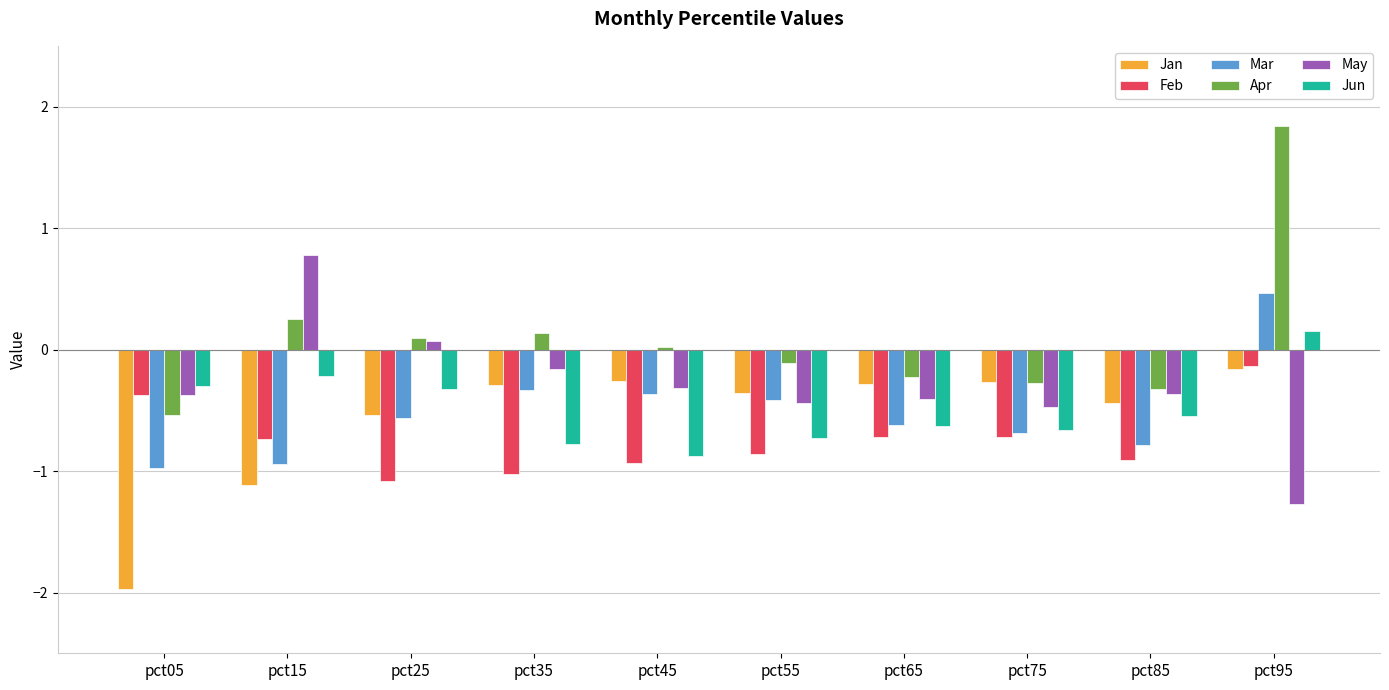

What is the smallest value displayed?

-2.0